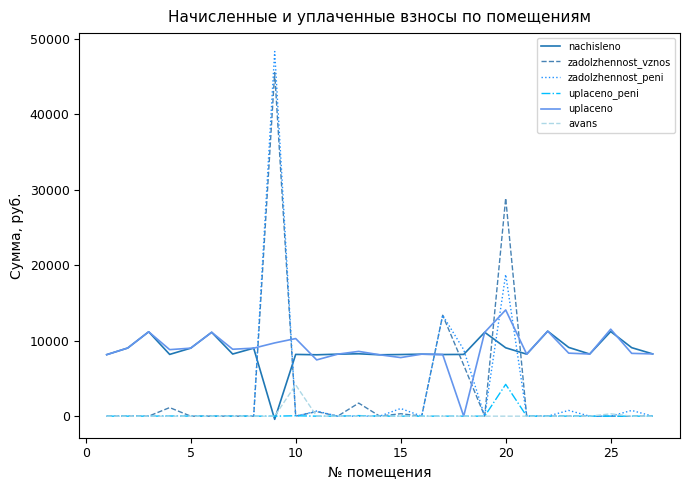

How many times do uplaceno and zadolzhennost_peni cross each other?

6